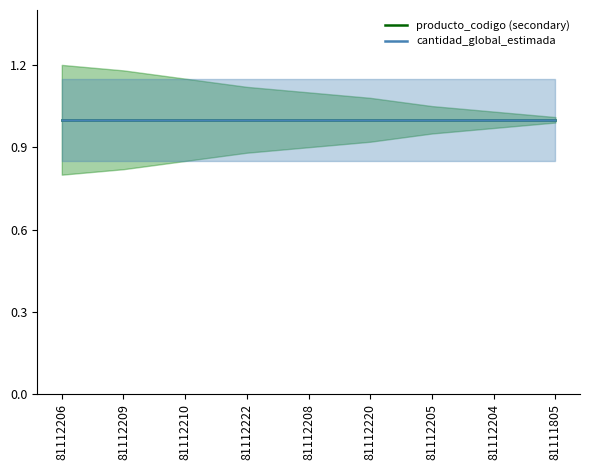

Which category has the highest value across all series?

81112206